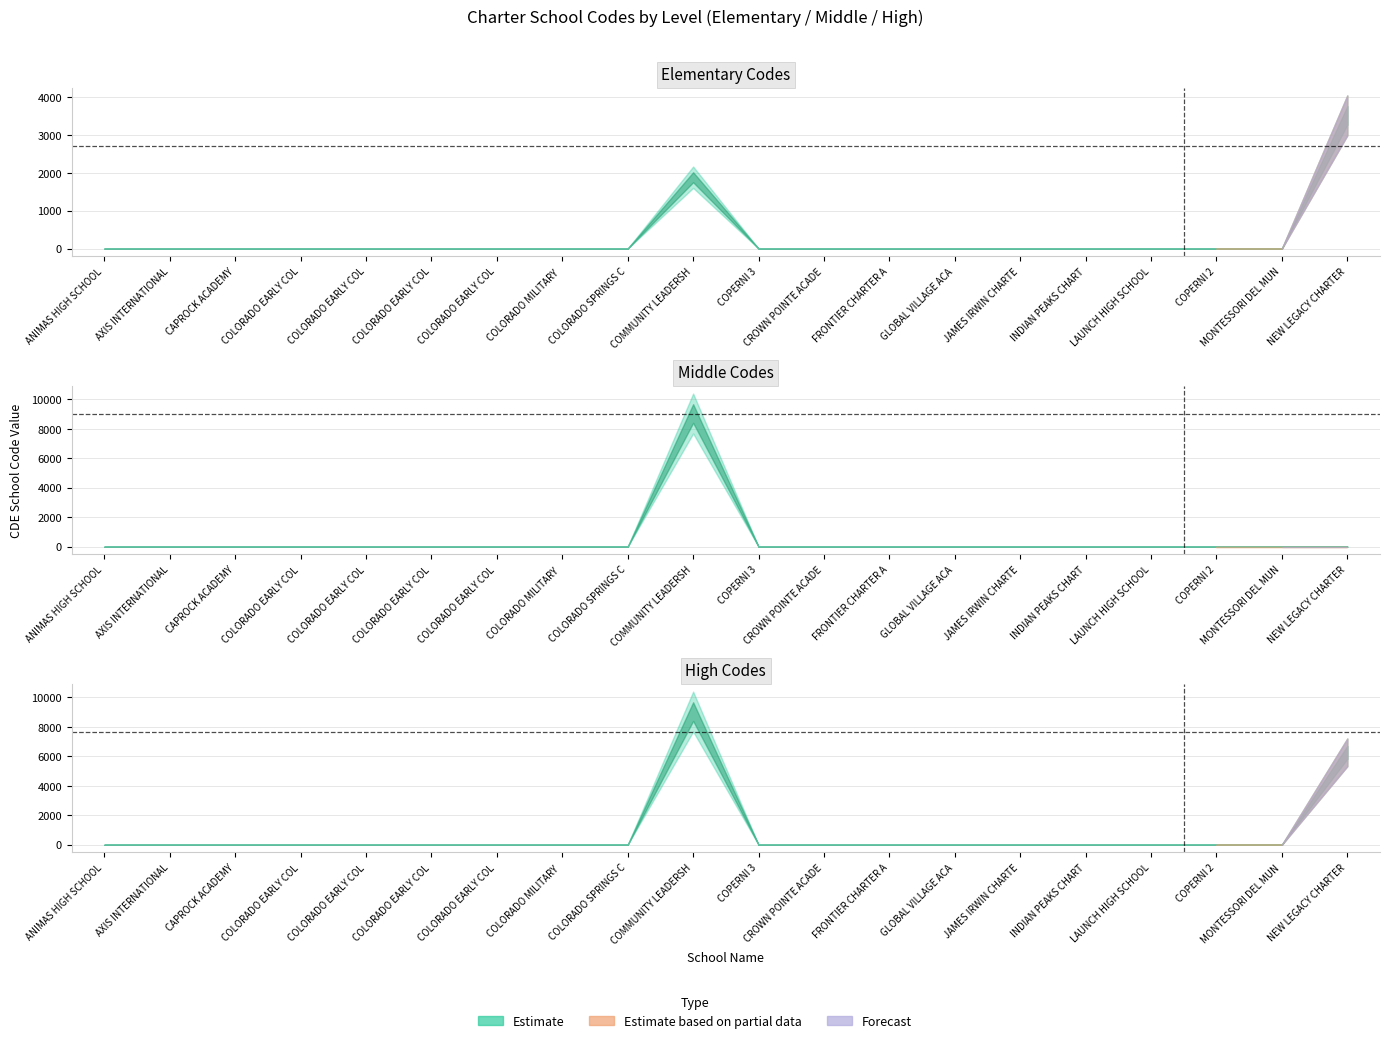

What is the approximate value of Middle at COMMUNITY LEADERSHIP ACADEMY, to the nearest 100?

9000